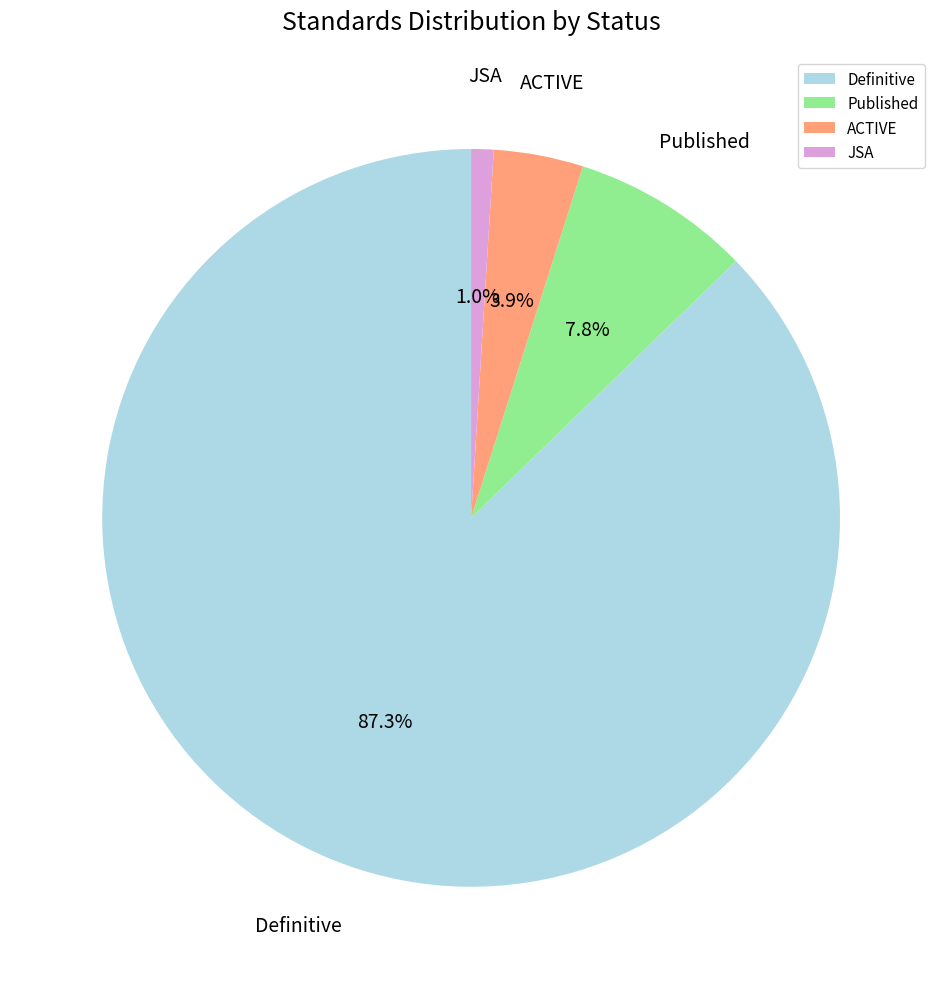

Combined, do ACTIVE and Published account for over 50%?

No